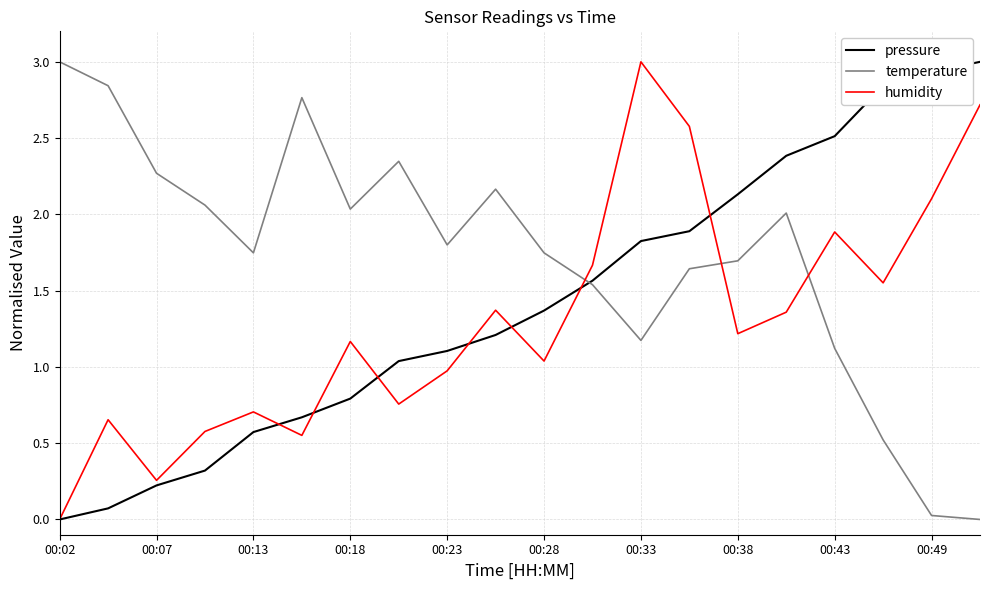

What is the difference between the maximum and second lowest values in the temperature series?

3.0